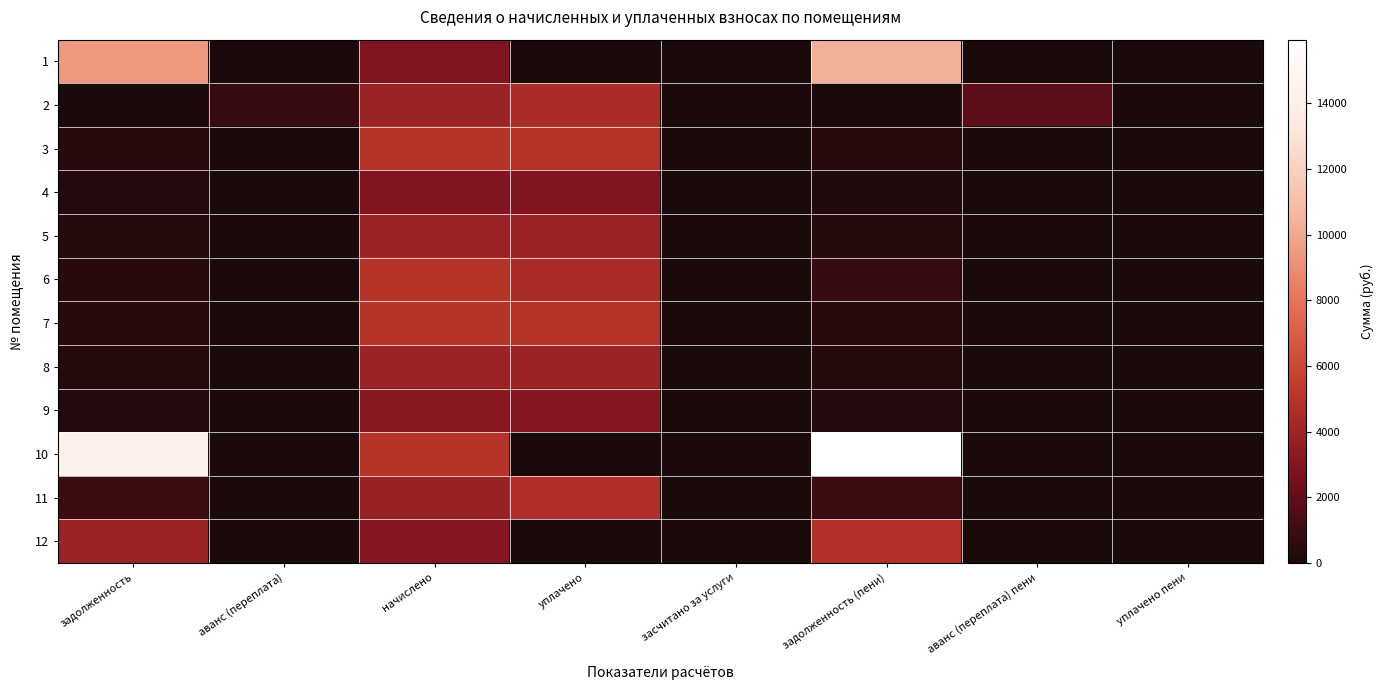

Which label corresponds to the smallest value in the chart?

аванс (переплата)